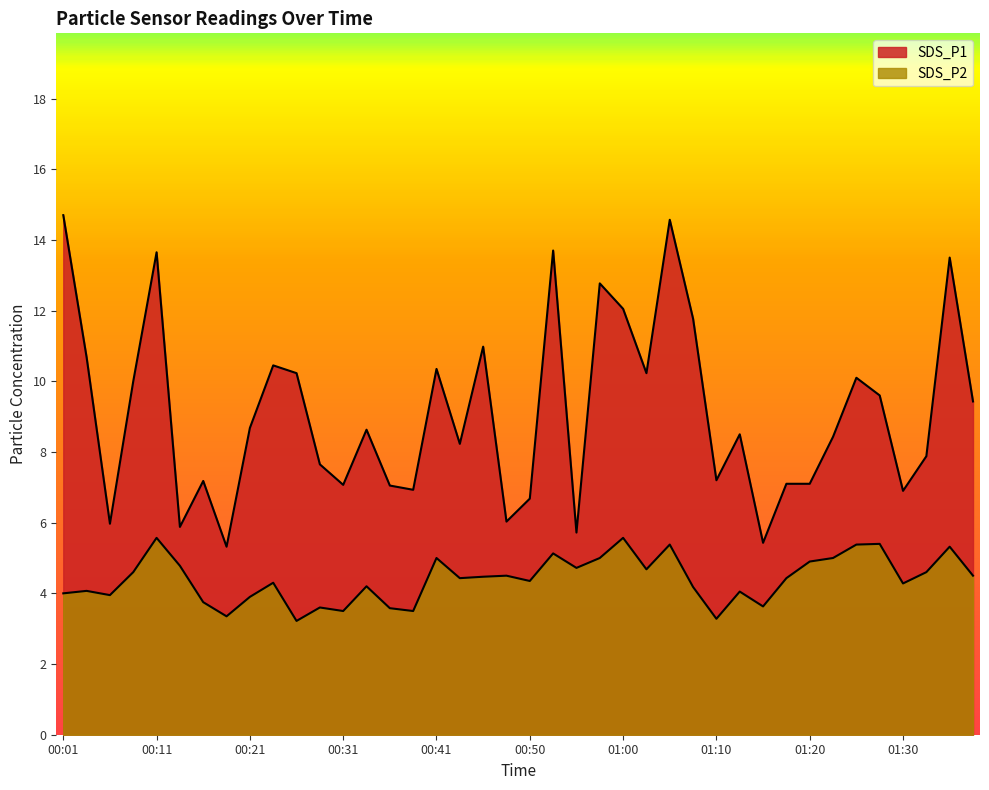

True or false: SDS_P1 and SDS_P2 cross at least once.

False